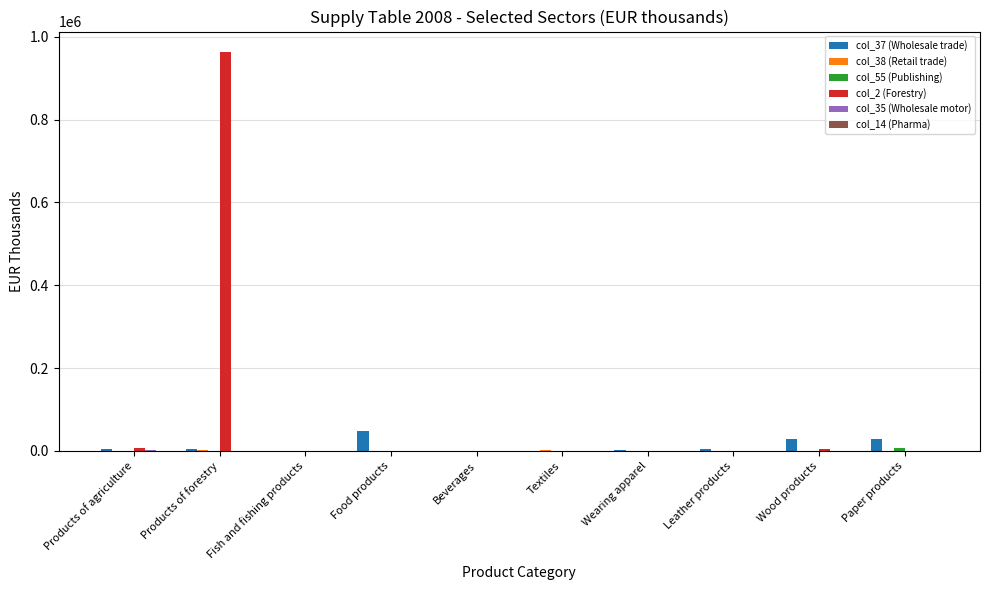

Which series has the largest total across all categories?

col_2 (Forestry)